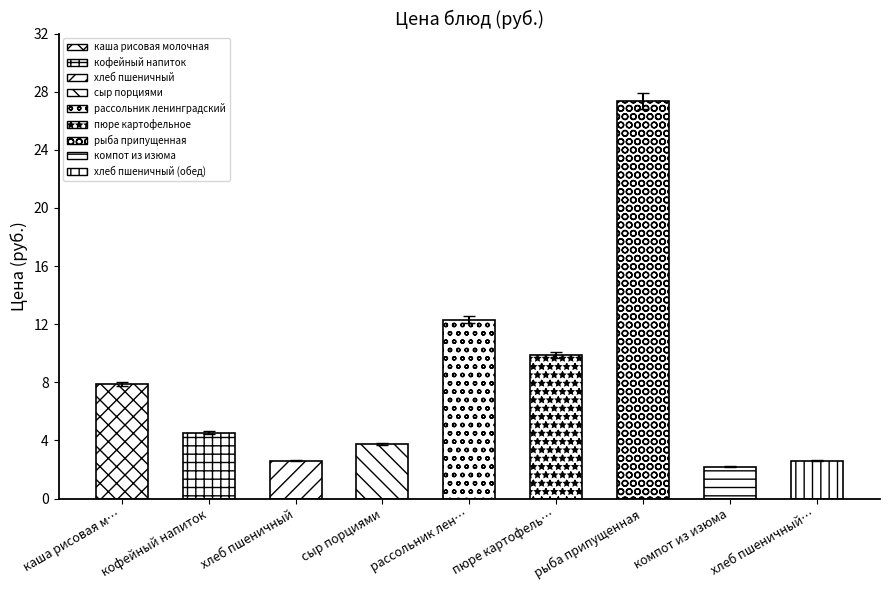

What is the difference between the values at каша рисовая м… and хлеб пшеничный?

5.4